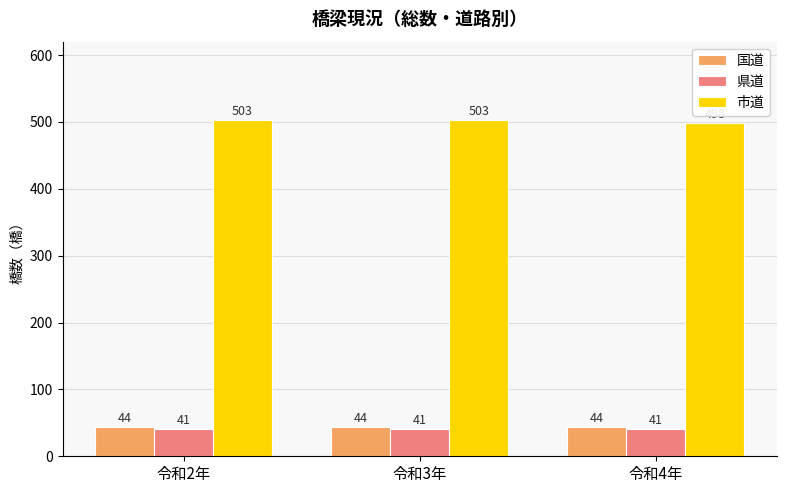

Rank the series by their maximum value, from lowest to highest.

県道, 国道, 市道